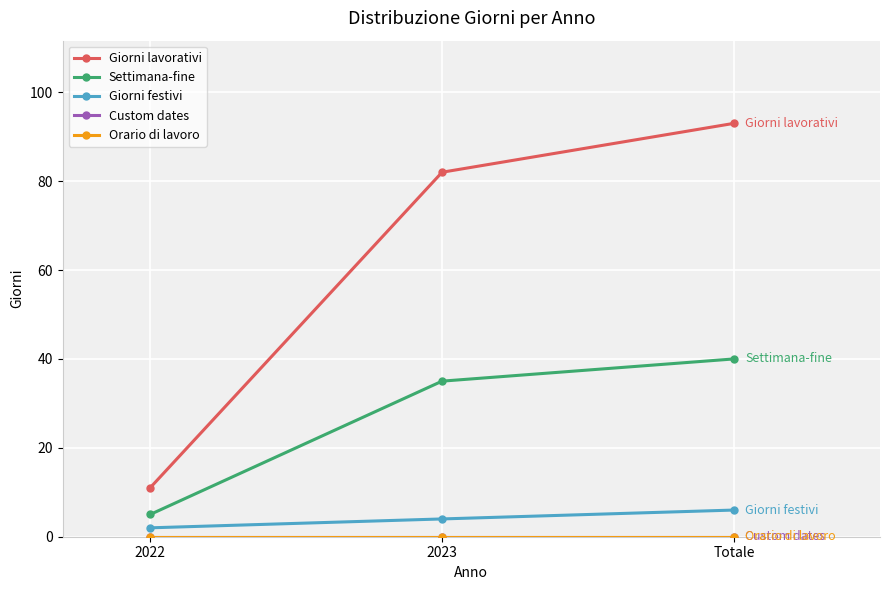

Reading right to left, transcribe all the data shown in this chart.

Giorni lavorativi: Totale=93	2023=82	2022=11
Settimana-fine: Totale=40	2023=35	2022=5
Giorni festivi: Totale=6	2023=4	2022=2
Custom dates: Totale=0	2023=0	2022=0
Orario di lavoro: Totale=0	2023=0	2022=0